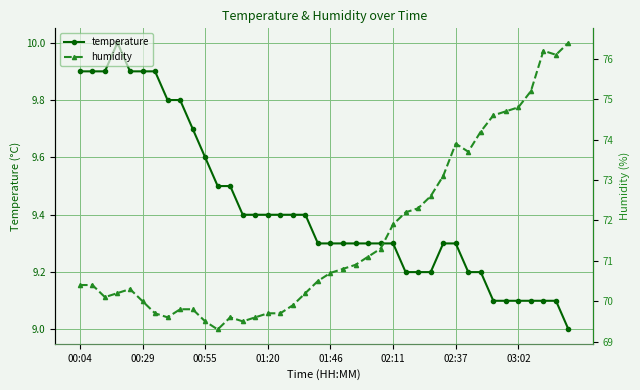

How many values in the humidity series are below 70?

12